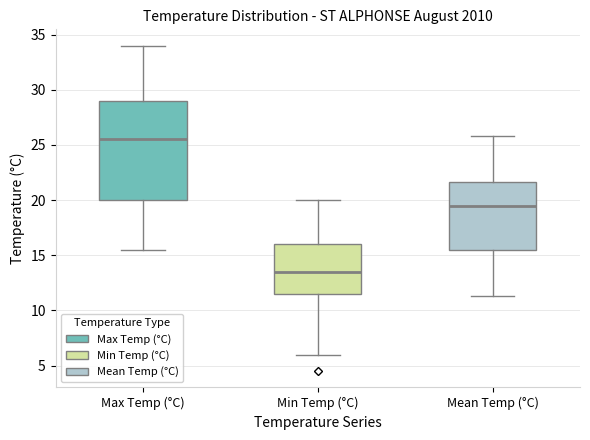

Which box's median line is the highest?

Max Temp (°C)